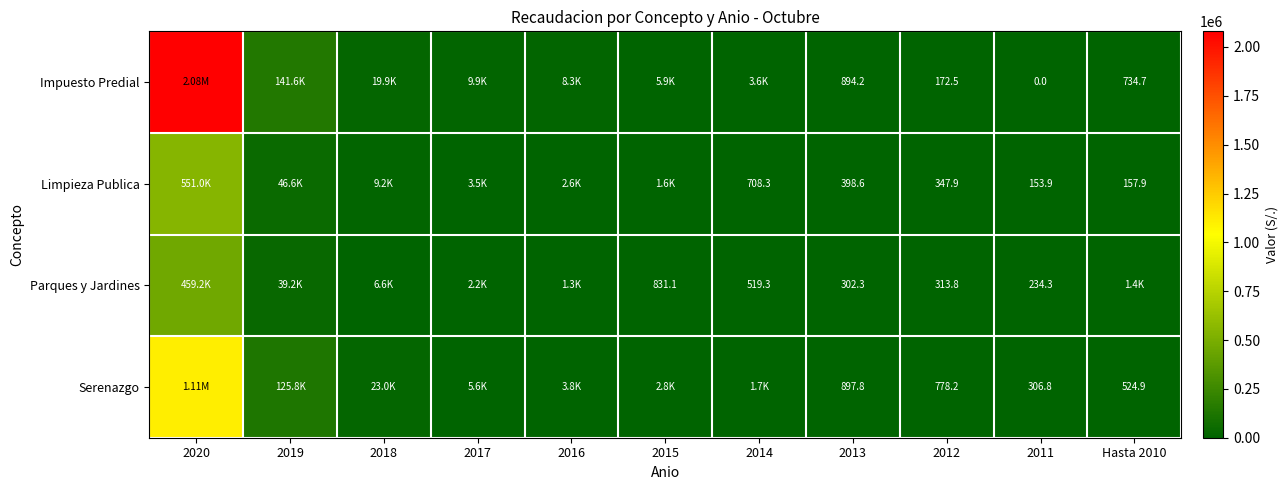

Rank the series at 2012 from highest to lowest value.

Serenazgo, Limpieza Publica, Parques y Jardines, Impuesto Predial